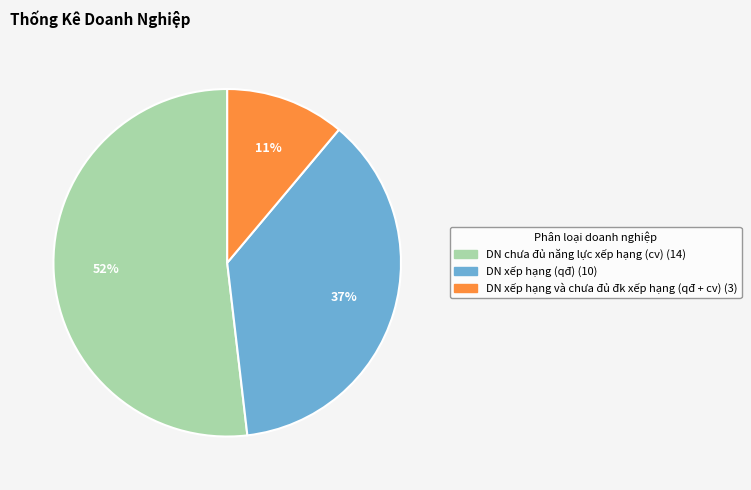

Which category accounts for the majority?

DN chưa đủ năng lực xếp hạng (cv)